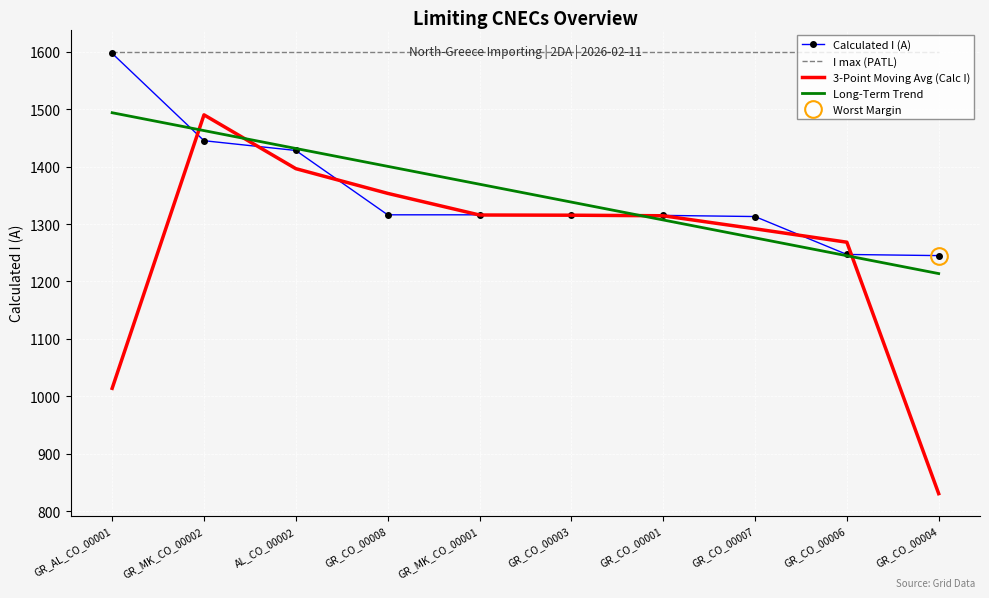

List the labels in order of Long-Term Trend value, smallest first.

GR_CO_00004, GR_CO_00006, GR_CO_00007, GR_CO_00001, GR_CO_00003, GR_MK_CO_00001, GR_CO_00008, AL_CO_00002, GR_MK_CO_00002, GR_AL_CO_00001